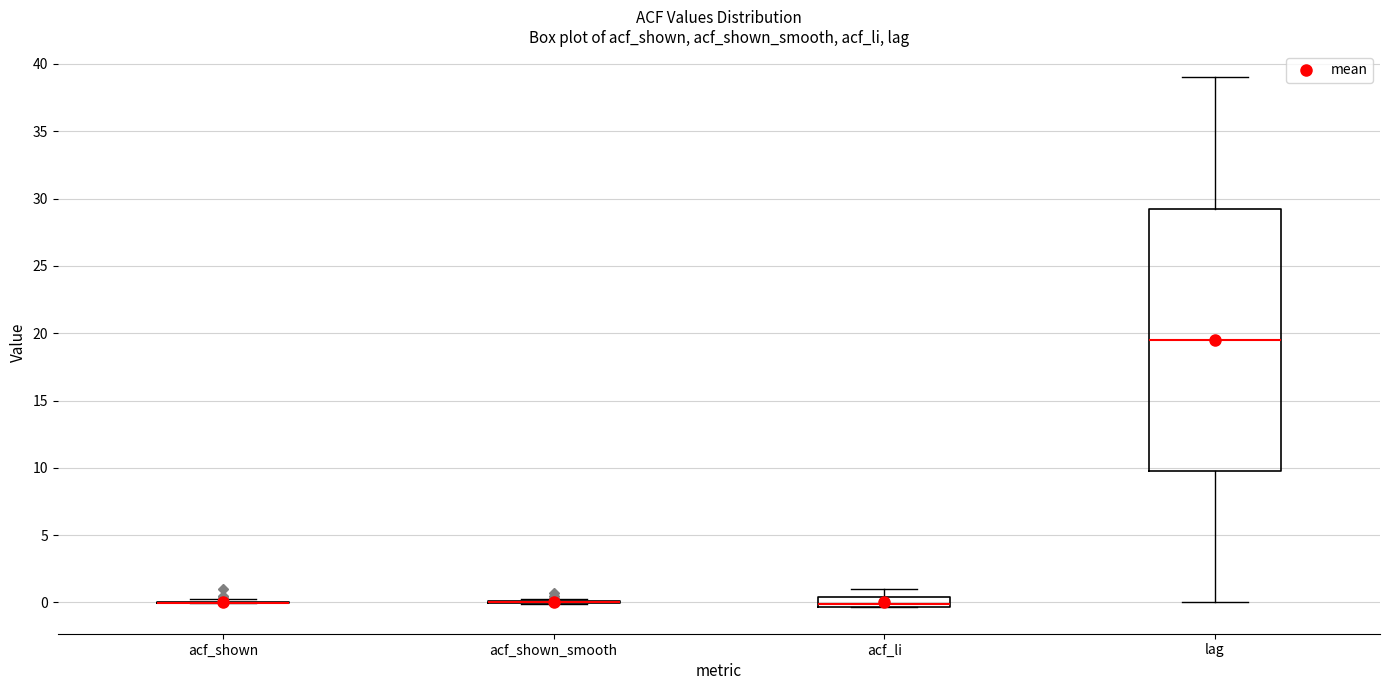

Which box is the tallest, from its lower edge to its upper edge?

lag